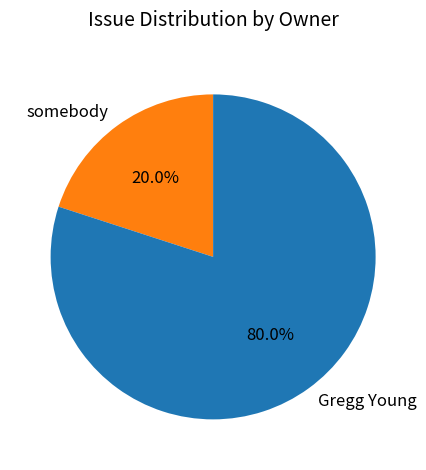

What percentage is the somebody slice, to the nearest percent?

20%